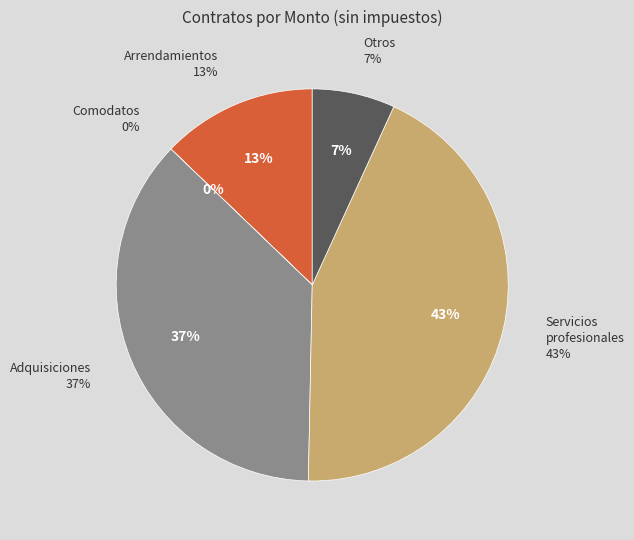

Is there any slice that represents more than half of the pie?

No